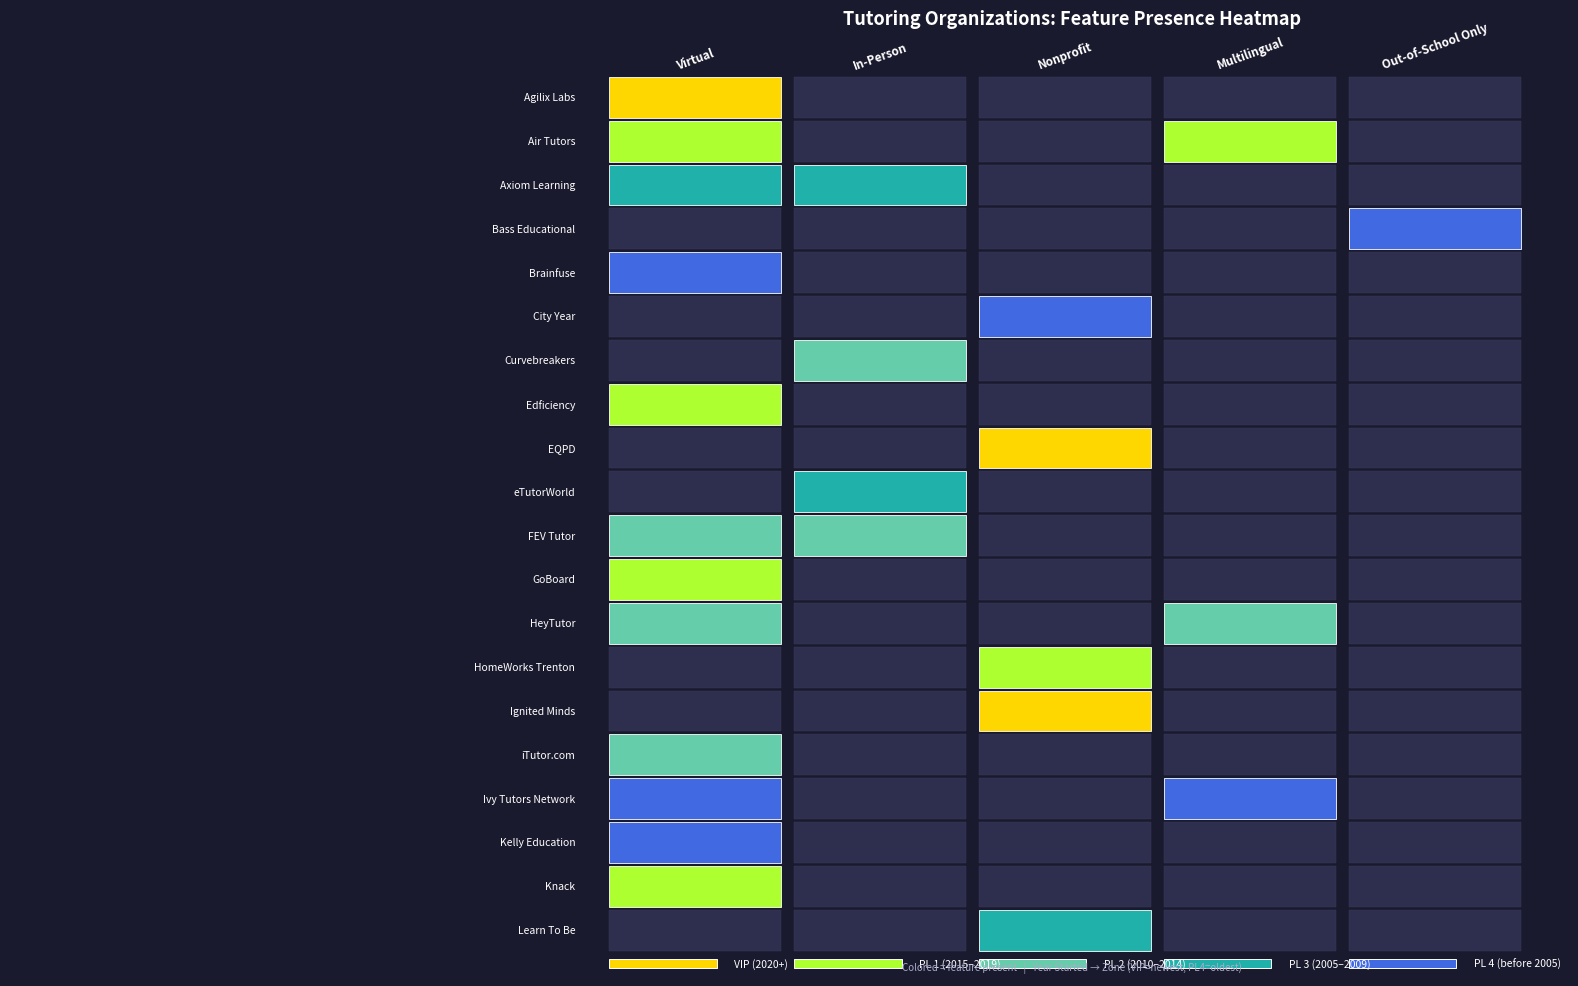

At 3, list the series in order from largest to smallest.

Air Tutors, HeyTutor, Ivy Tutors Network, Agilix Labs, Axiom Learning, Bass Educational, Brainfuse, City Year, Curvebreakers, Edficiency, EQPD, eTutorWorld, FEV Tutor, GoBoard, HomeWorks Trenton, Ignited Minds, iTutor.com, Kelly Education, Knack, Learn To Be